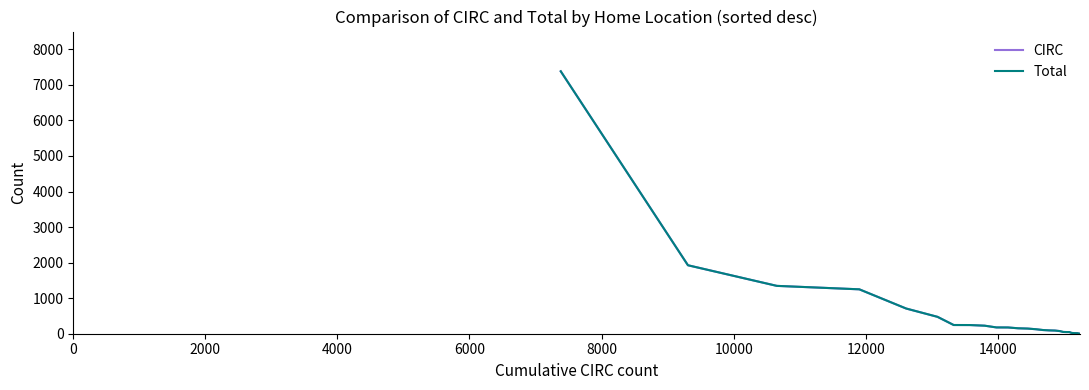

True or false: CIRC and Total intersect in this chart.

False